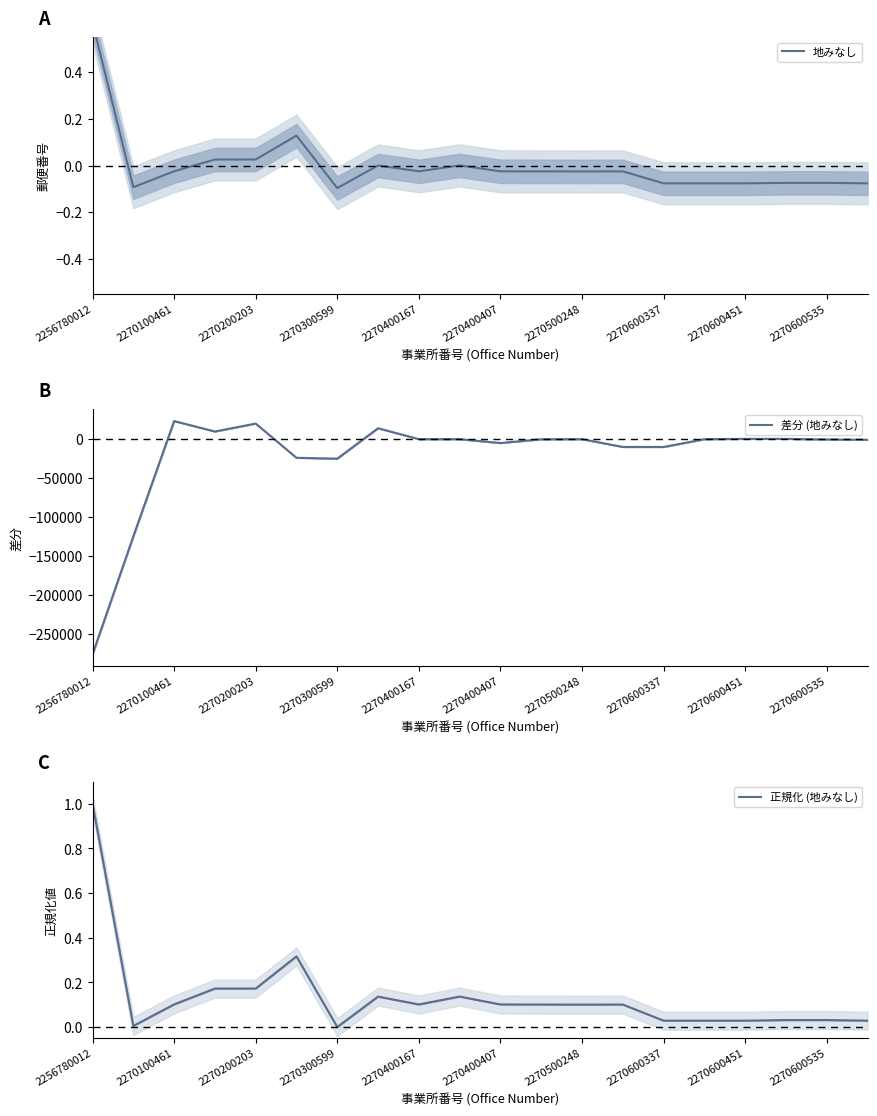

How many interior local valleys does the 差分 (地みなし) series have?

4